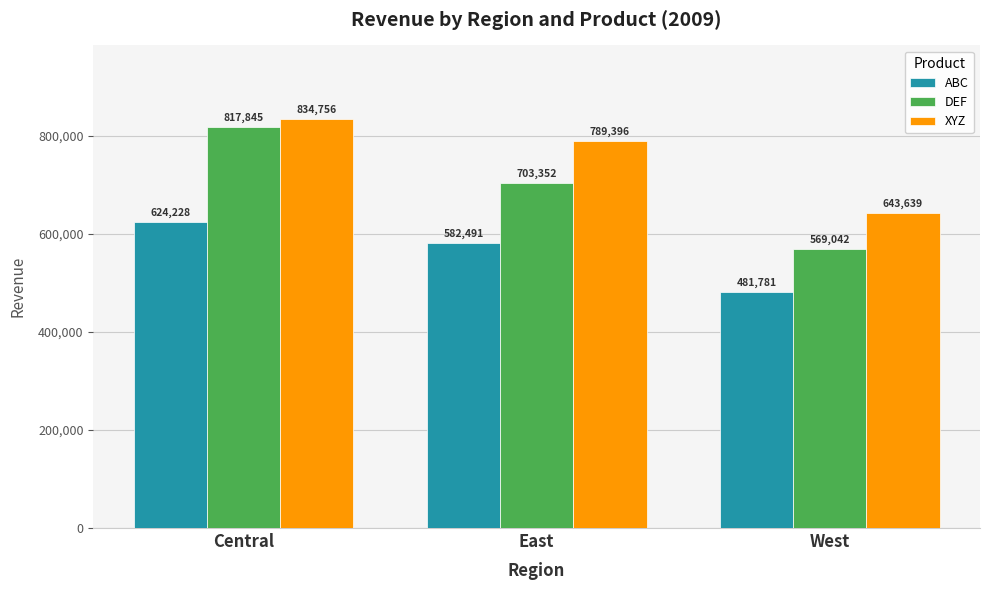

How many ABC values are between 481781 and 624228?

3